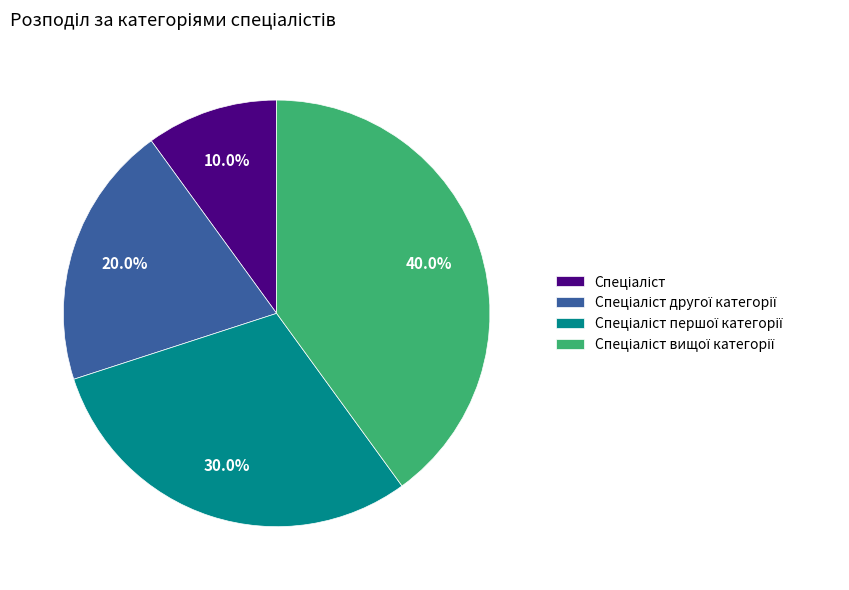

Does any single category account for the majority?

No